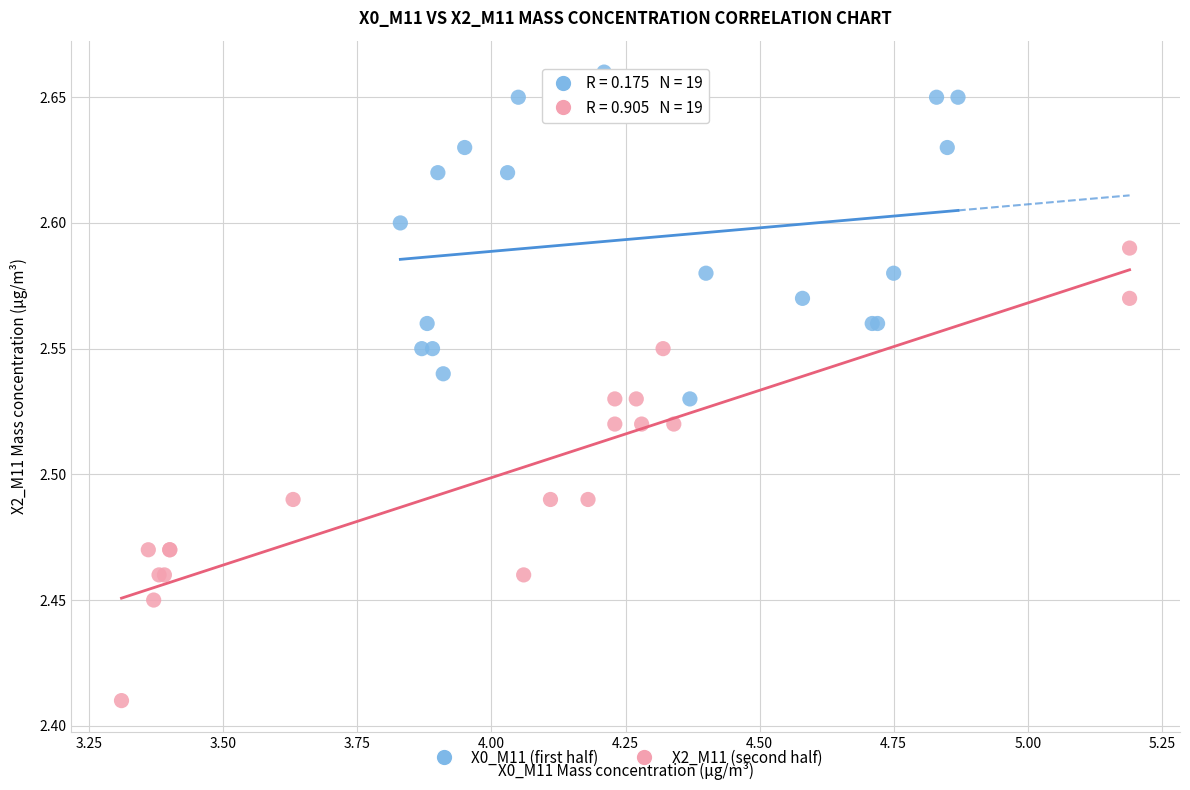

Which series contains the highest Y value?

X0_M11 (first half)